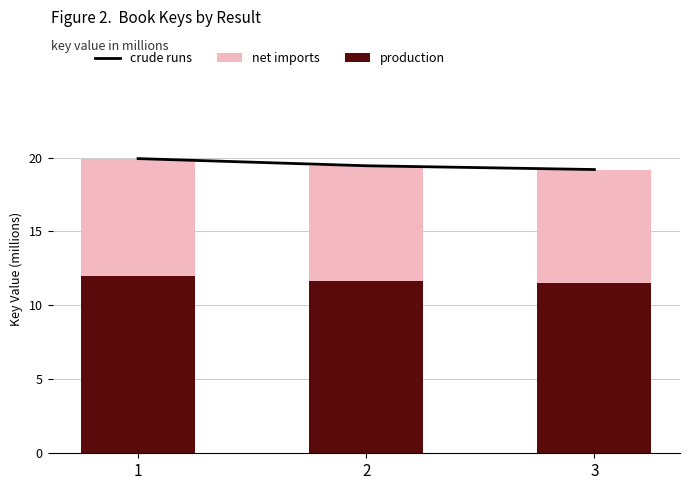

What is the difference between the maximum and minimum values in the crude runs series?

0.7